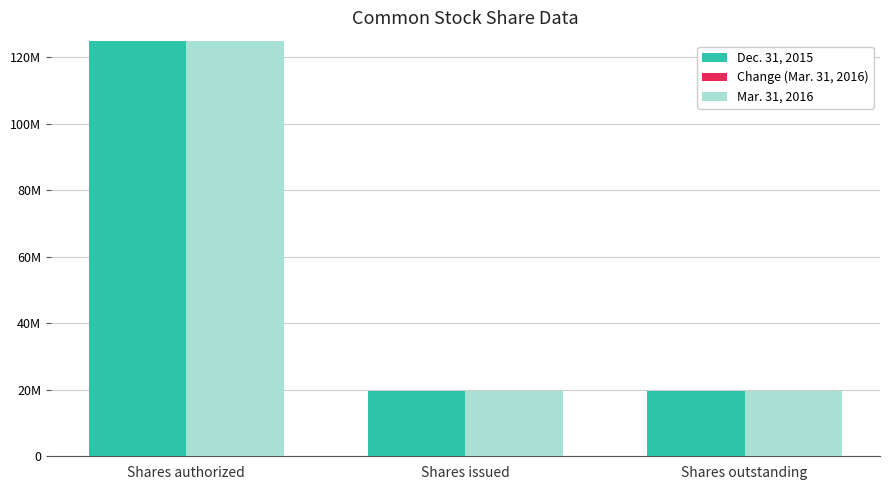

Reading left to right, list all the values displayed in this chart.

Dec. 31, 2015: Shares authorized=125000000	Shares issued=19577707	Shares outstanding=19577707
Change (Mar. 31, 2016): Shares authorized=0	Shares issued=113003	Shares outstanding=0
Mar. 31, 2016: Shares authorized=125000000	Shares issued=19690710	Shares outstanding=19577707